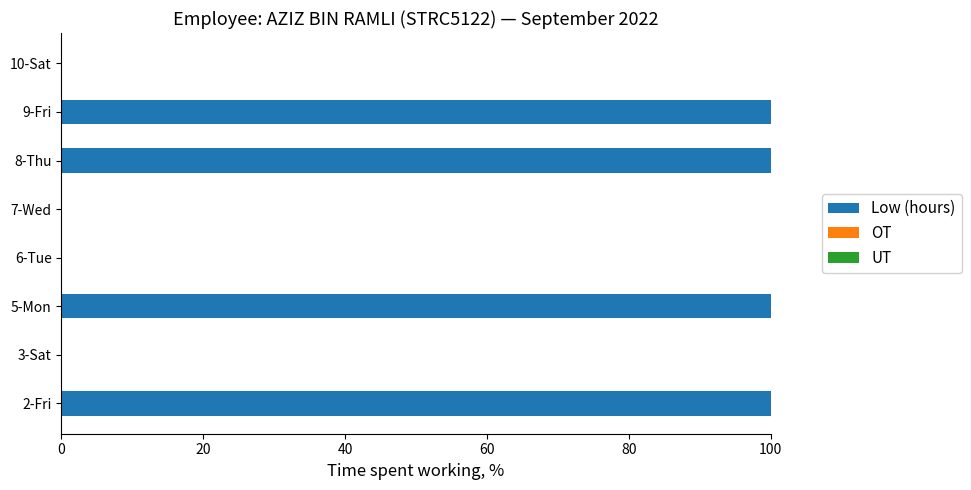

What is the change in value from 2-Fri to 7-Wed?

-100